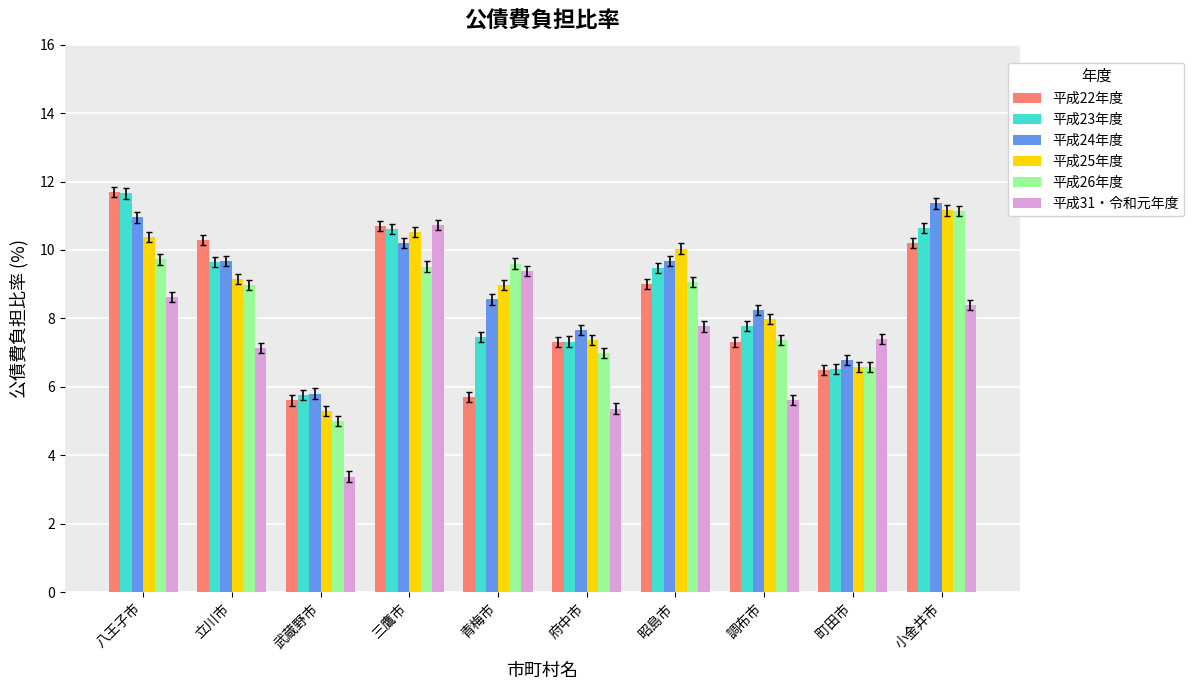

How many series are shown in this chart?

6